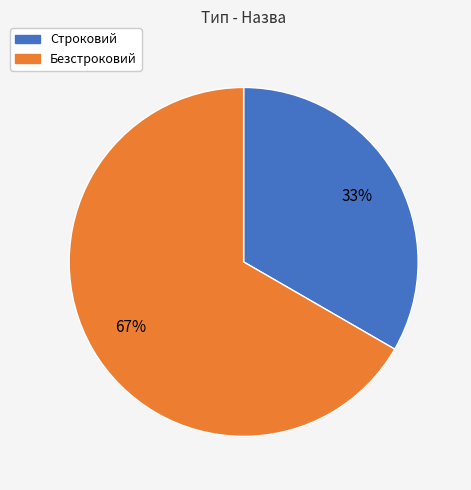

Which has a higher value, Безстроковий or Строковий?

Безстроковий